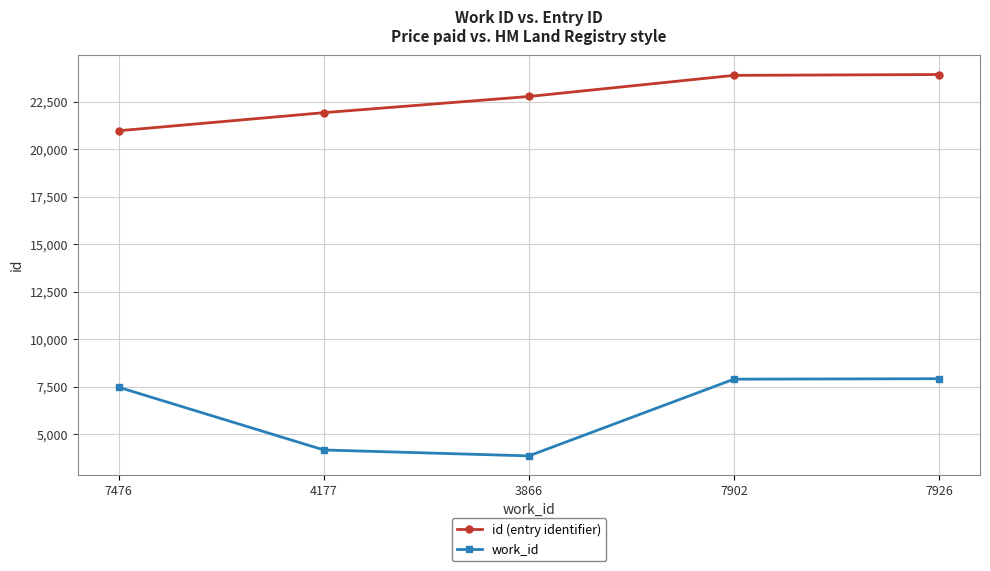

What is the greatest value displayed?

23929